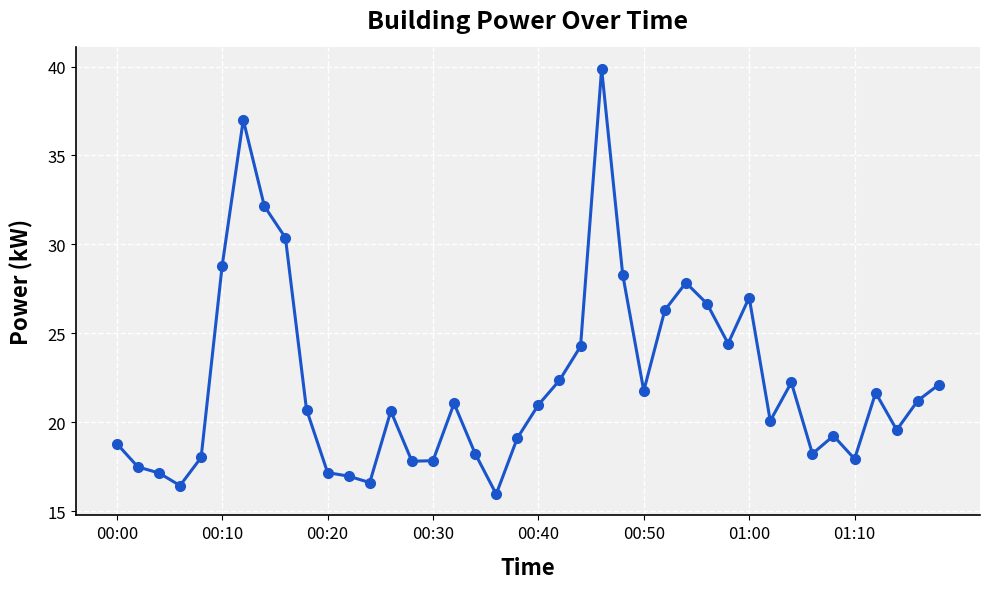

What is the difference between the second highest and second lowest values?

20.6